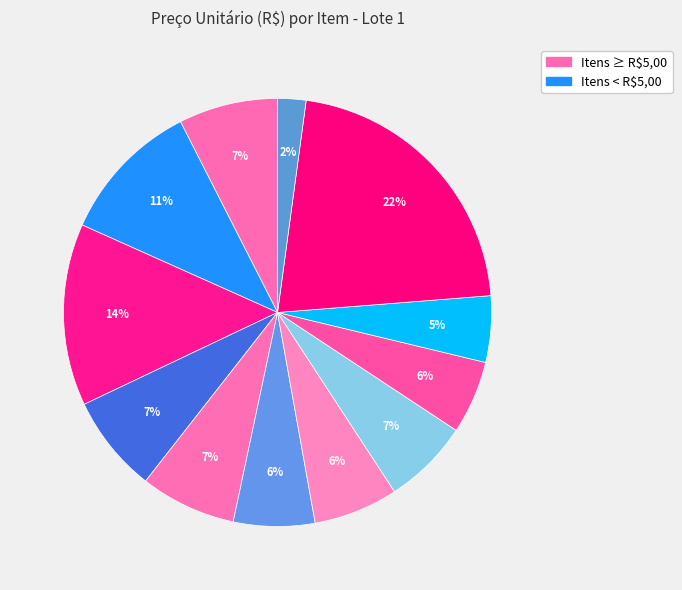

Count the number of slices in the pie.

12